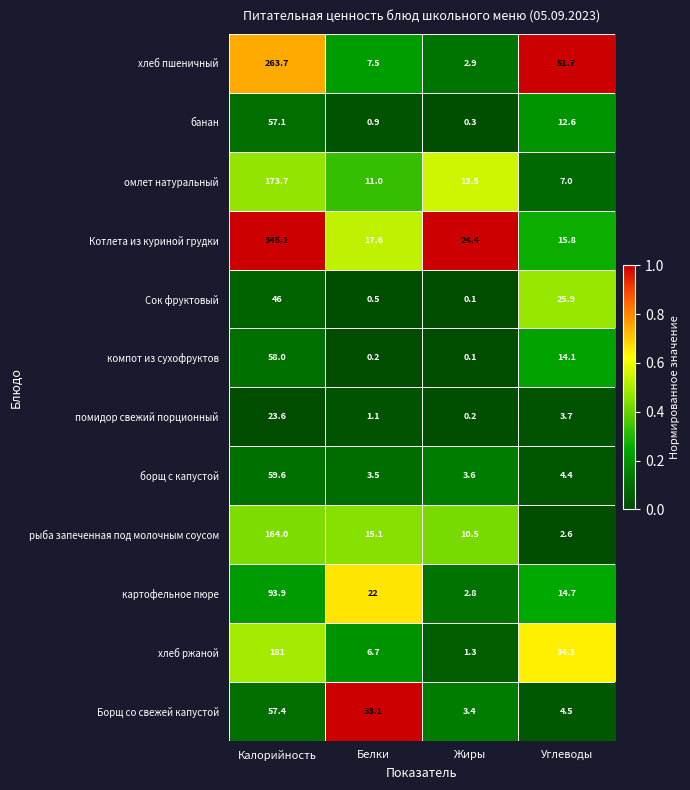

The борщ с капустой series shows 3.6 at Жиры. True or false?

True